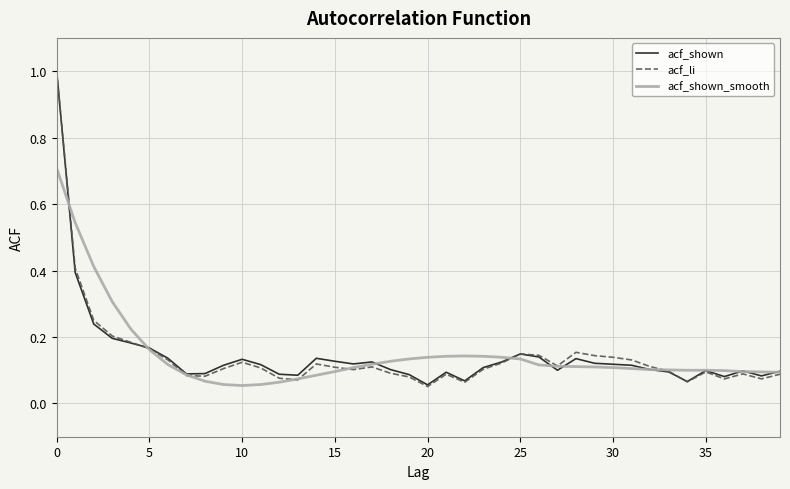

What is the highest value of the acf_li series?

1.0